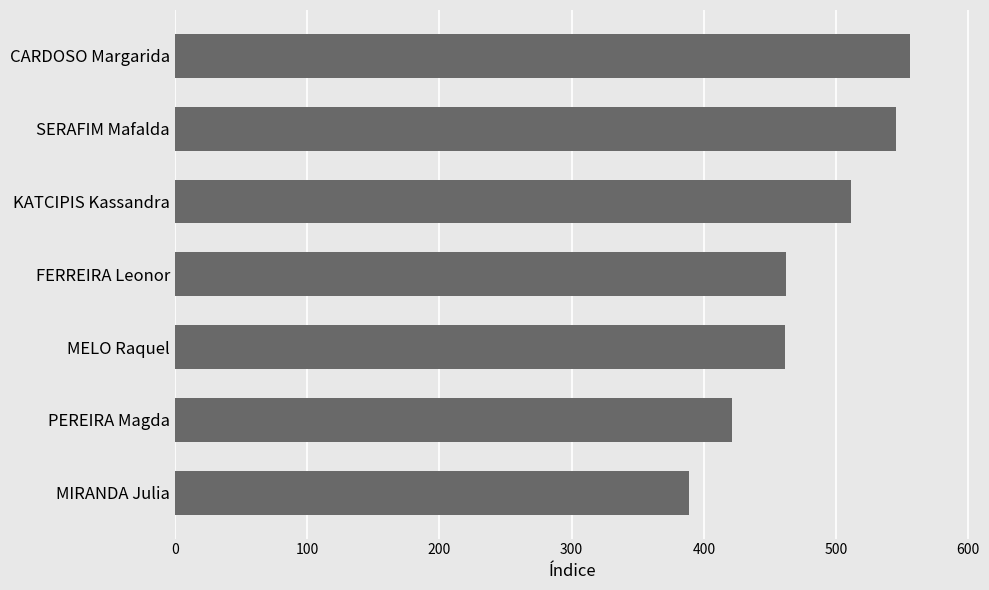

How many data points are less than 462?

3